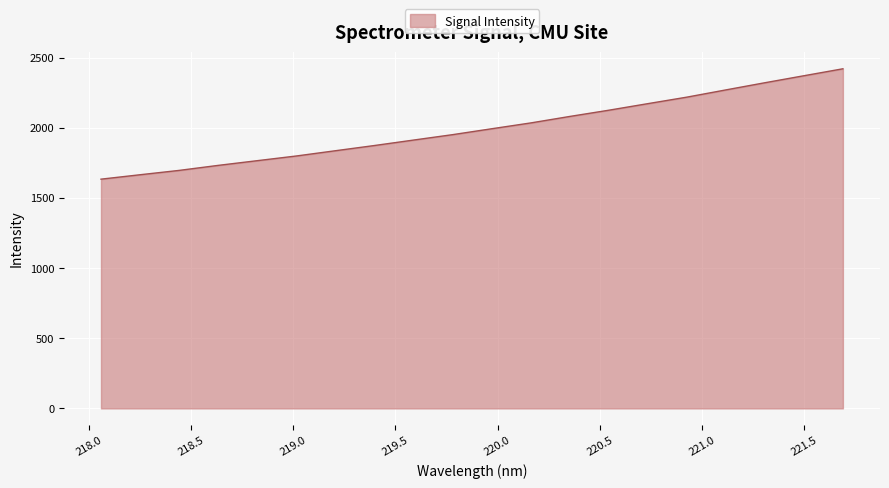

What is the greatest value displayed?

2420.0